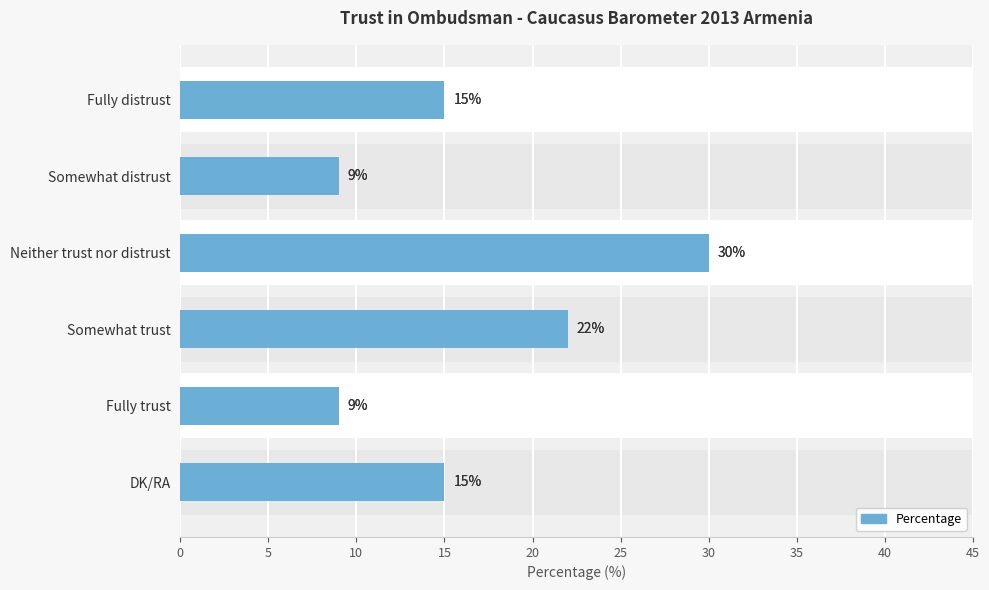

How many values are below 15?

2